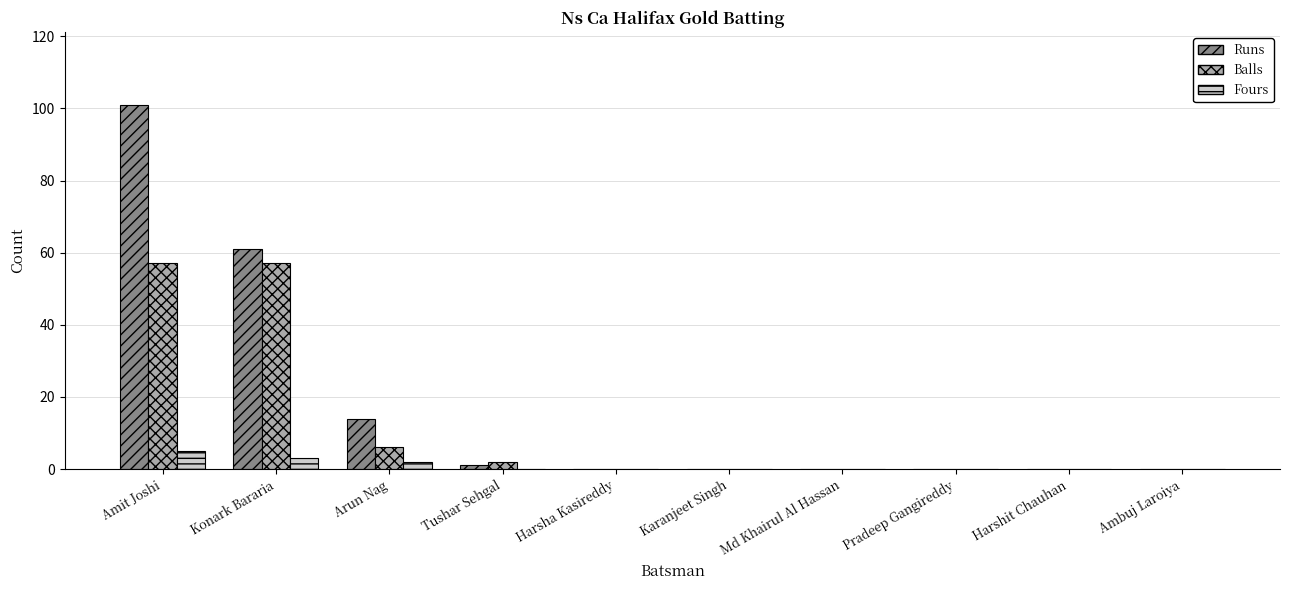

What are all the series names shown in the legend?

Runs, Balls, Fours